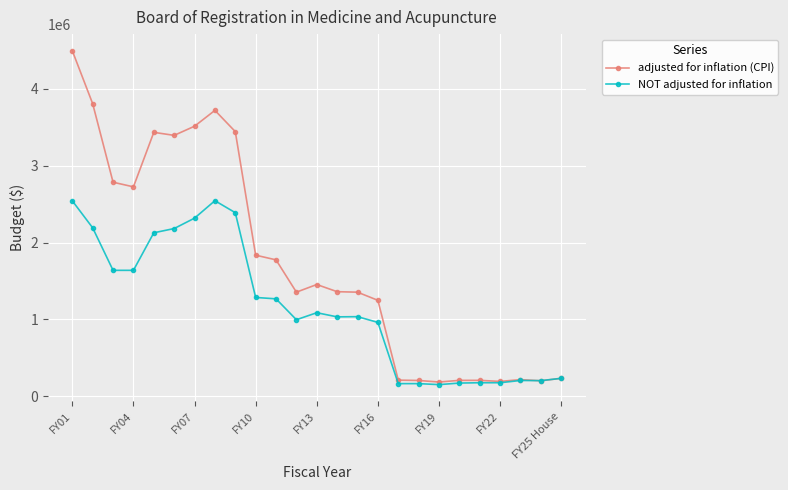

At how many categories does at least one series exceed 671964?

16